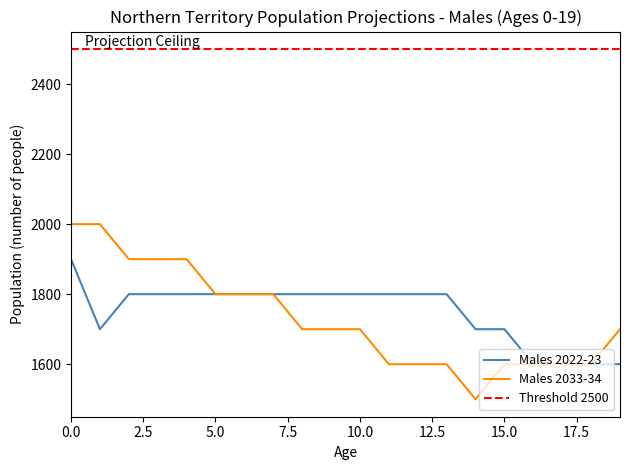

What is the difference between the maximum and second lowest values in the Males 2033-34 series?

400